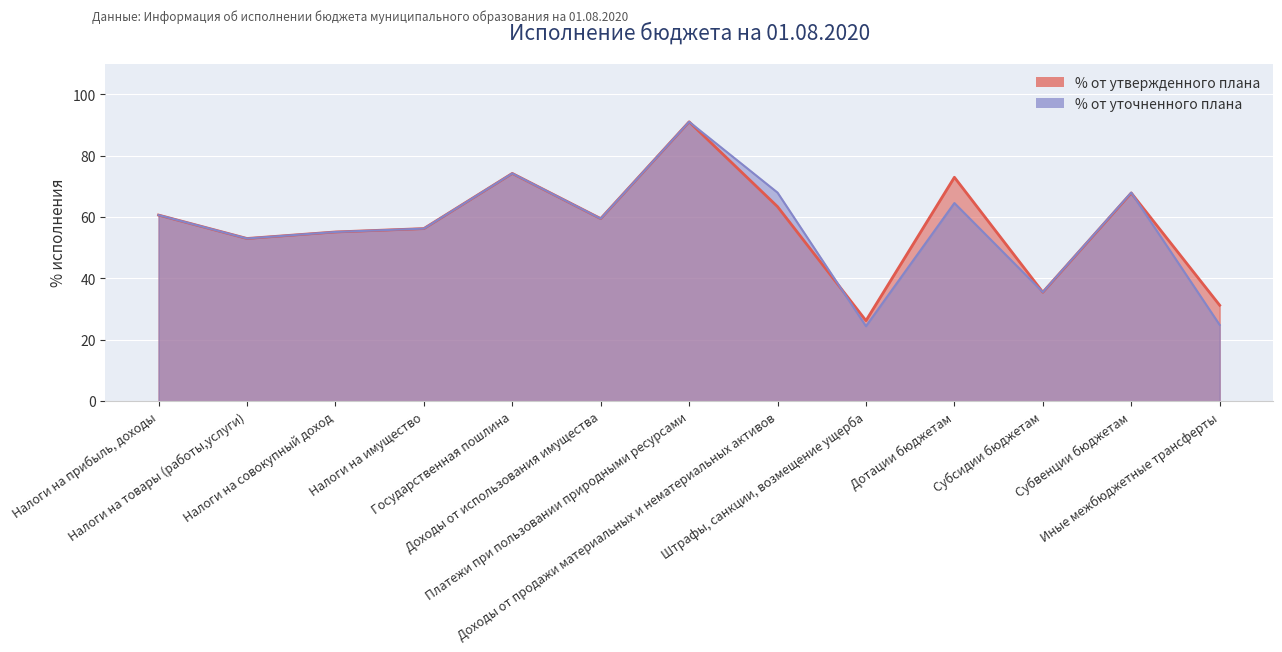

How many values in the % от утвержденного плана series exceed 59?

7